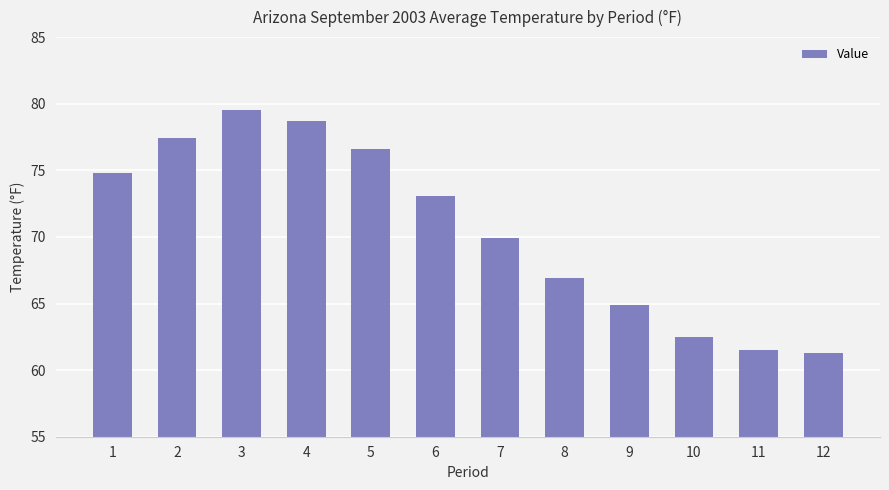

Is it true that the value at 8 is 66.9?

True